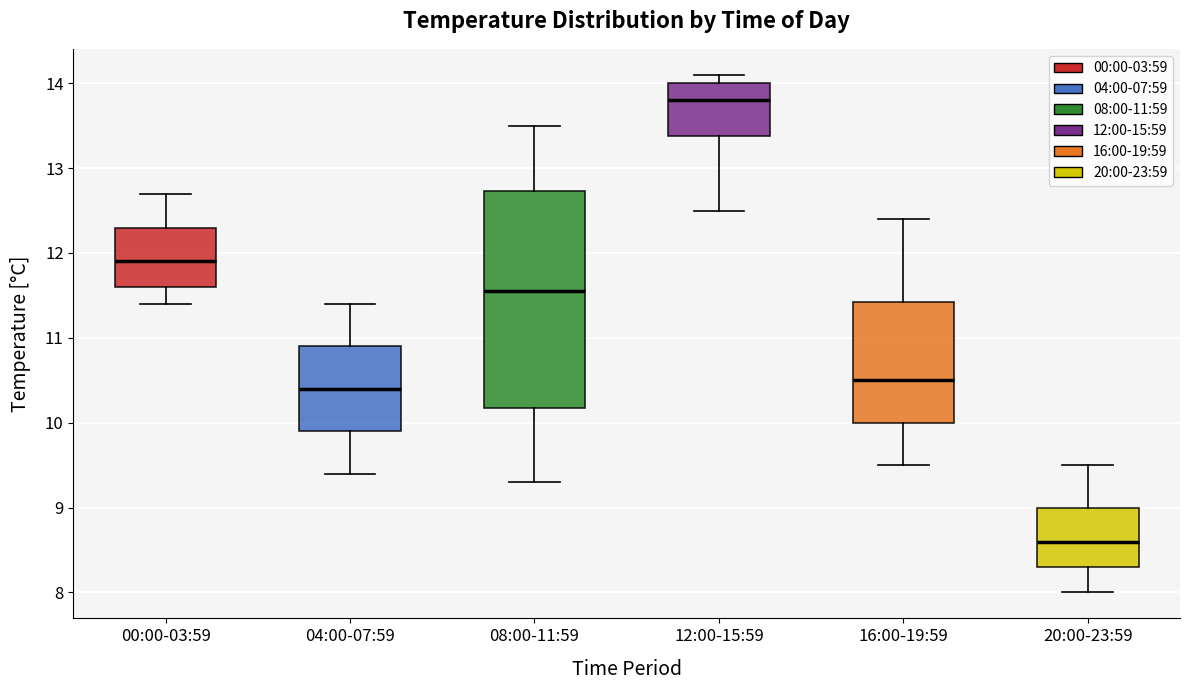

Reading left to right, transcribe this box plot: for each box, give where its median line is, the range the box spans, and where its two whiskers end, as read against the y-axis. The values are not printed on the chart, so give them approximately, as read against the axis.

00:00-03:59: median 11.9, box 11.6 to 12.3, whiskers 11.4 to 12.7
04:00-07:59: median 10.4, box 9.9 to 10.9, whiskers 9.4 to 11.4
08:00-11:59: median 11.6, box 10.2 to 12.7, whiskers 9.3 to 13.5
12:00-15:59: median 13.8, box 13.4 to 14.0, whiskers 12.5 to 14.1
16:00-19:59: median 10.5, box 10.0 to 11.4, whiskers 9.5 to 12.4
20:00-23:59: median 8.6, box 8.3 to 9.0, whiskers 8.0 to 9.5